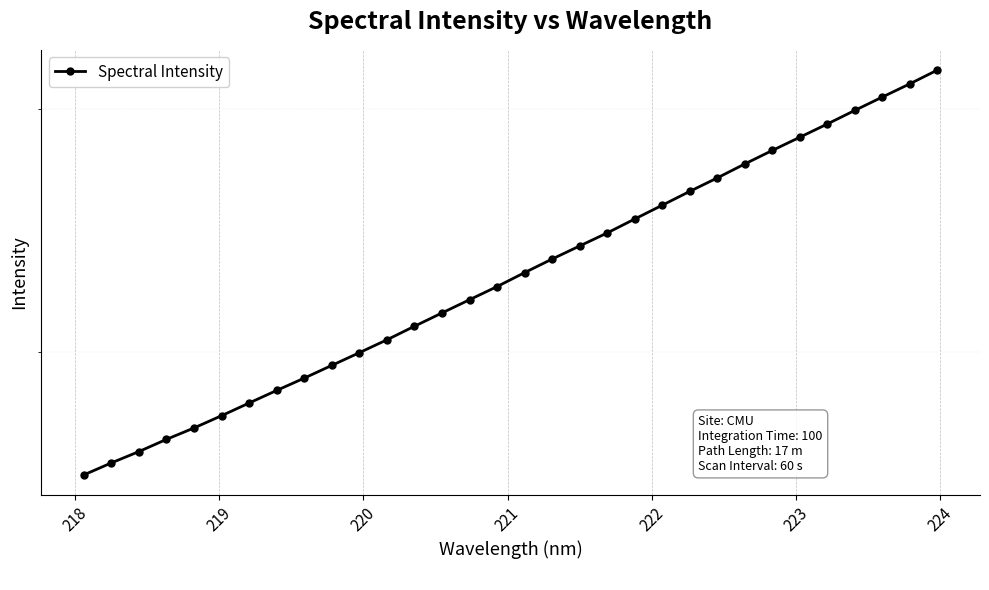

What is the maximum value shown in the chart?

3203.0